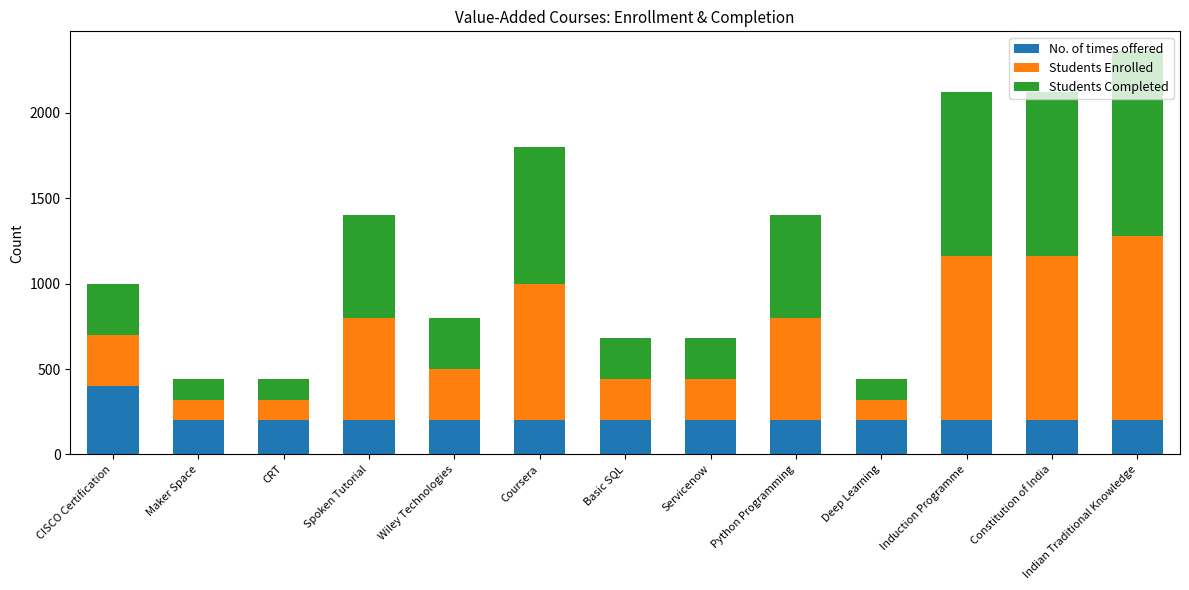

What is the total value across all series at Python Programming?

1400